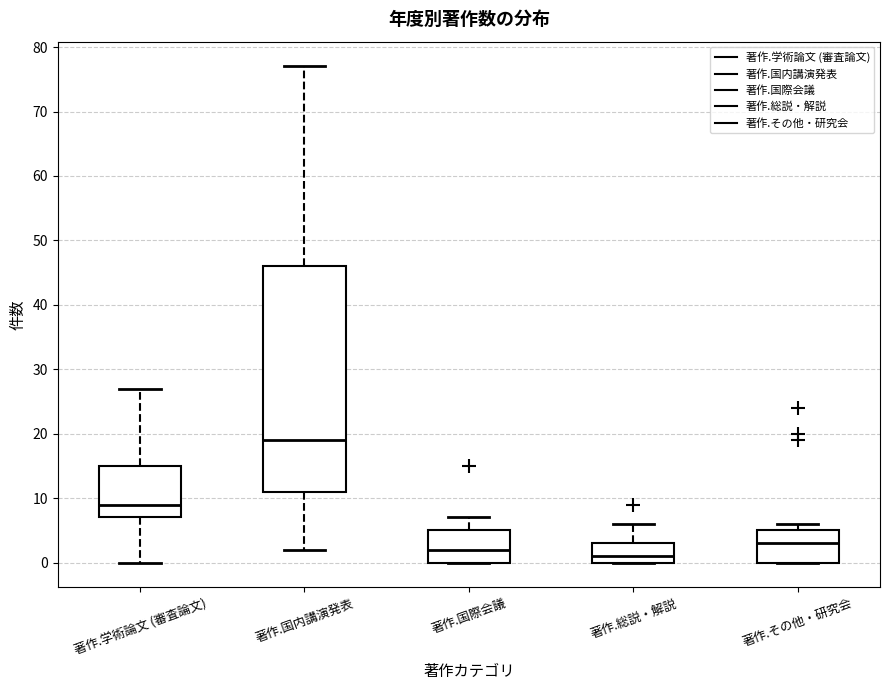

Which box is the tallest, from its lower edge to its upper edge?

著作.国内講演発表